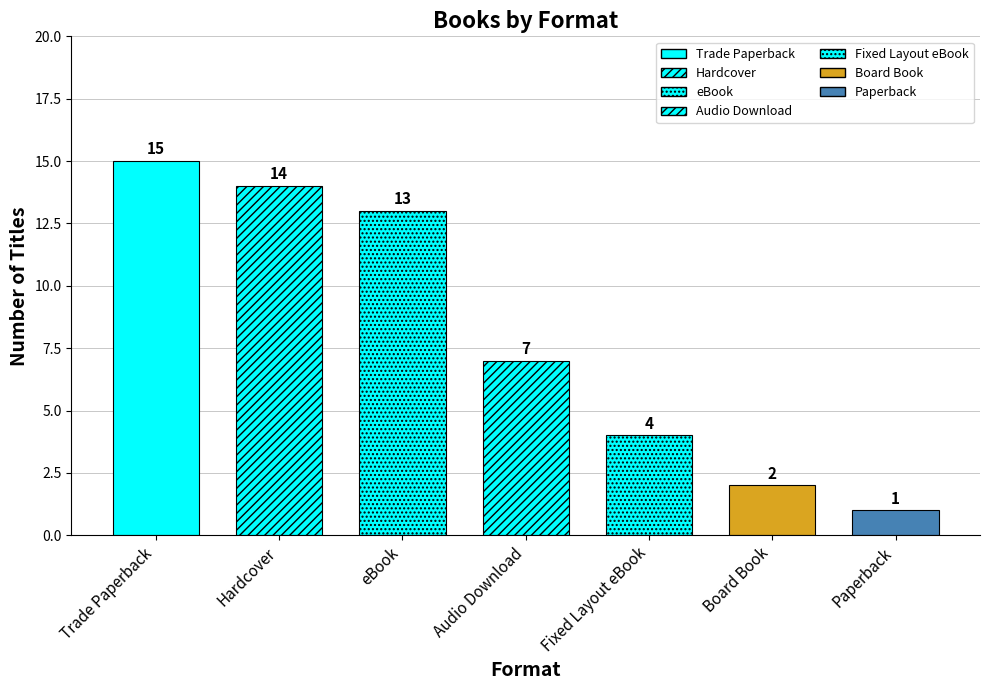

What position from the right is Board Book?

2